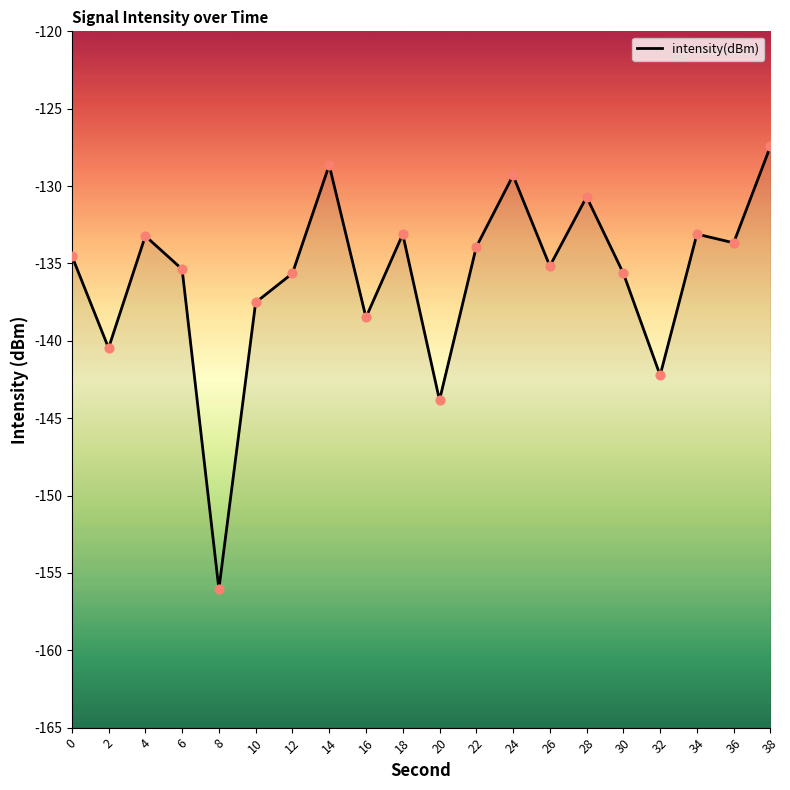

What is the change in value from 8 to 12?

+20.4